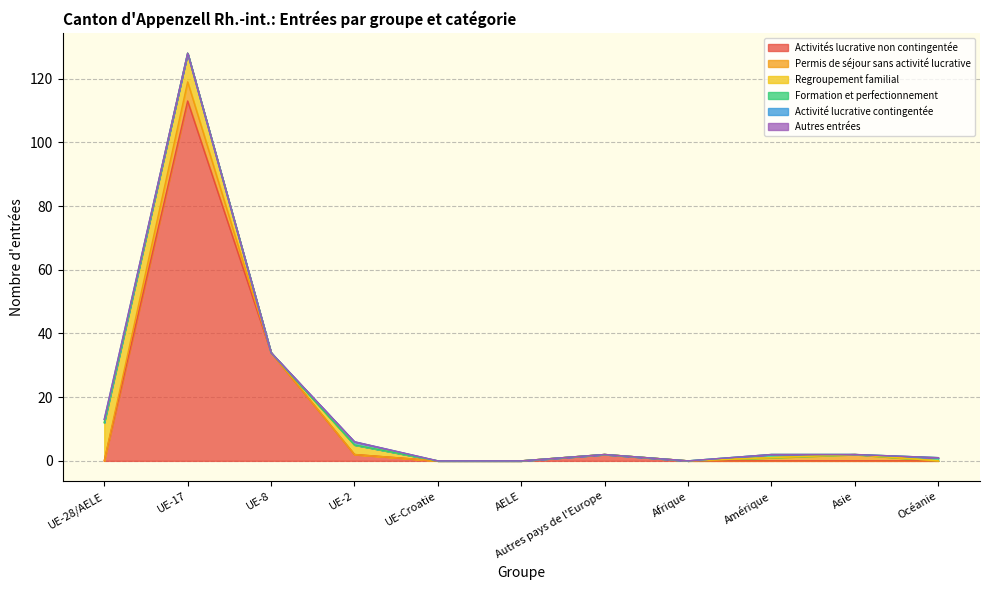

At how many categories does at least one series exceed 61?

1